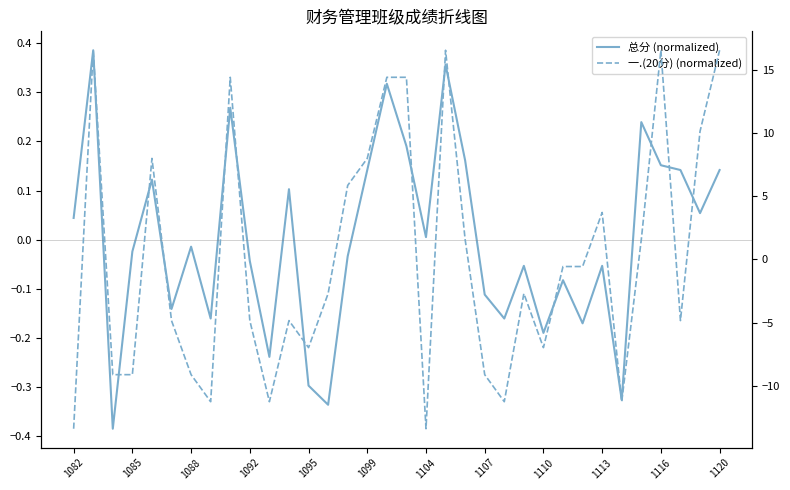

What is the difference between the second highest and second lowest values in the 一.(20分) (normalized) series?

29.9